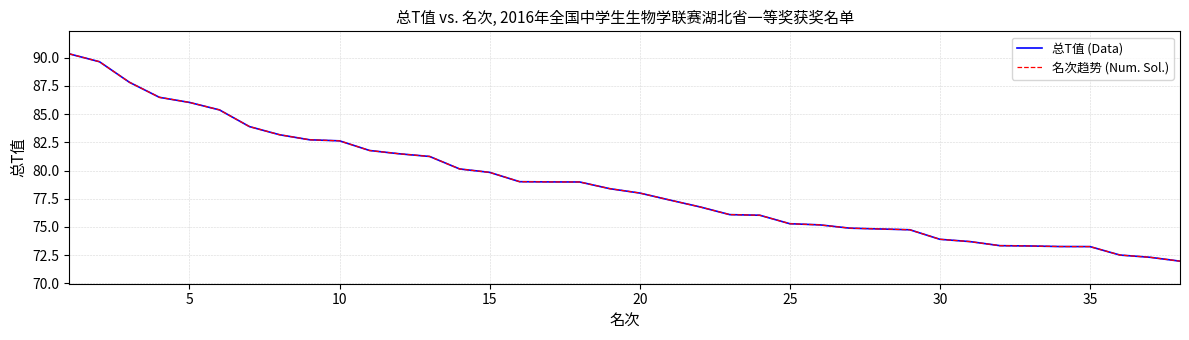

Rank the series by their maximum value, from highest to lowest.

总T值 (Data), 名次趋势 (Num. Sol.)